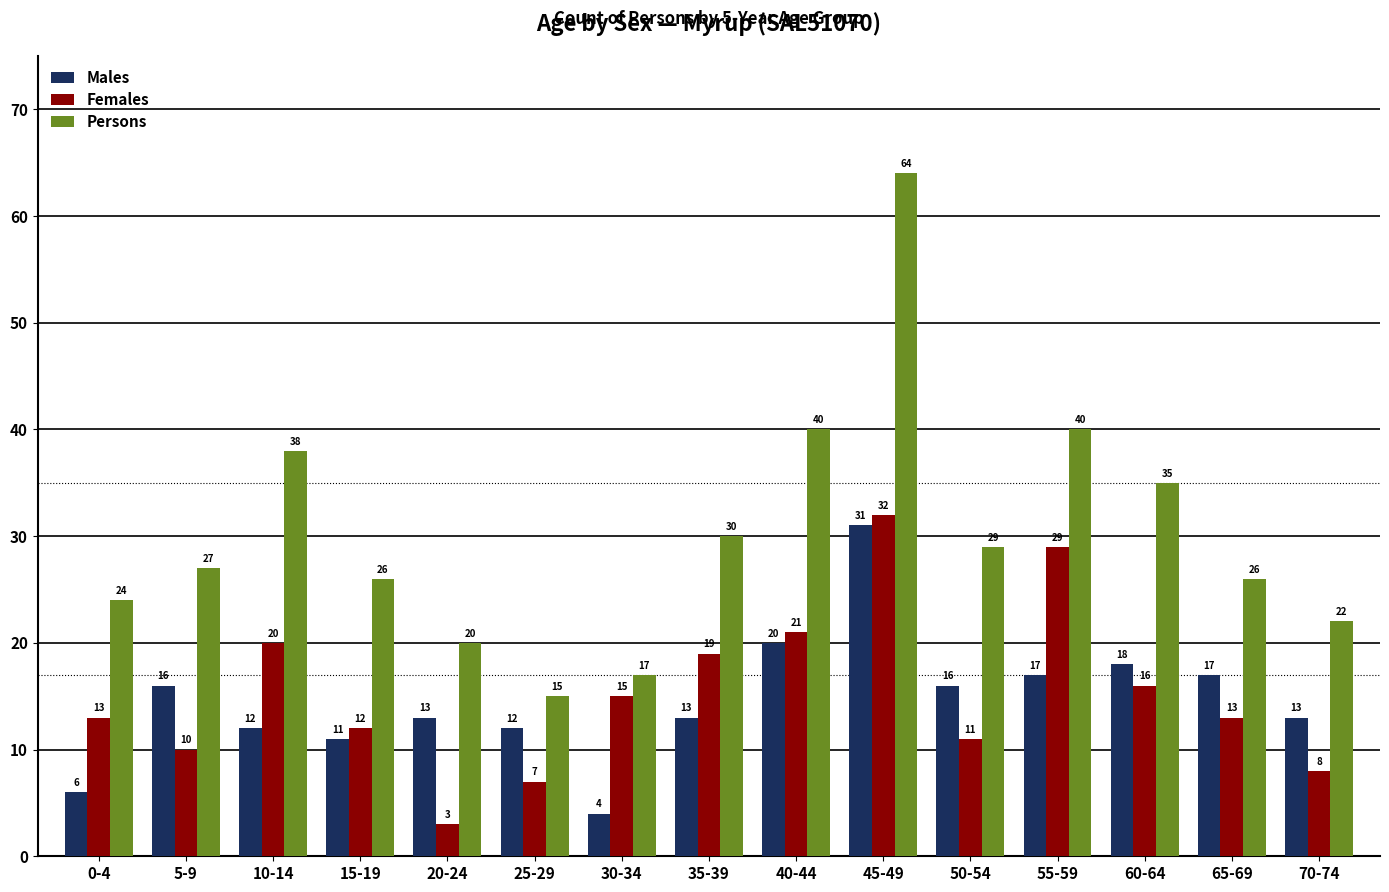

What is the difference between the maximum and second lowest values in the Females series?

25